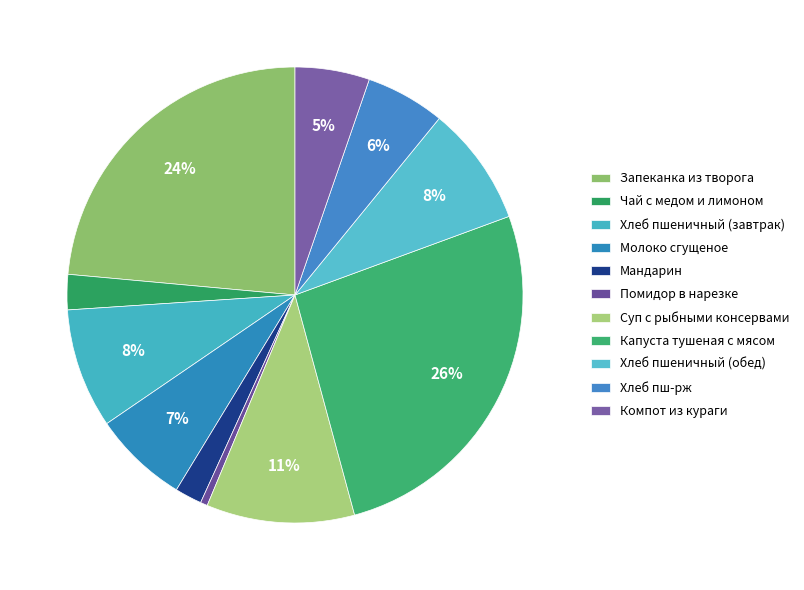

To the nearest percent, what is the combined percentage of Мандарин and Хлеб пш-рж?

8%